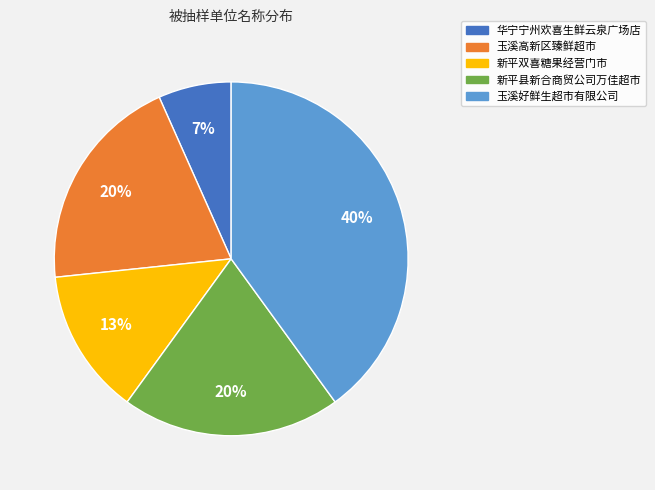

True or false: 玉溪高新区臻鲜超市 accounts for 20% of the total.

True